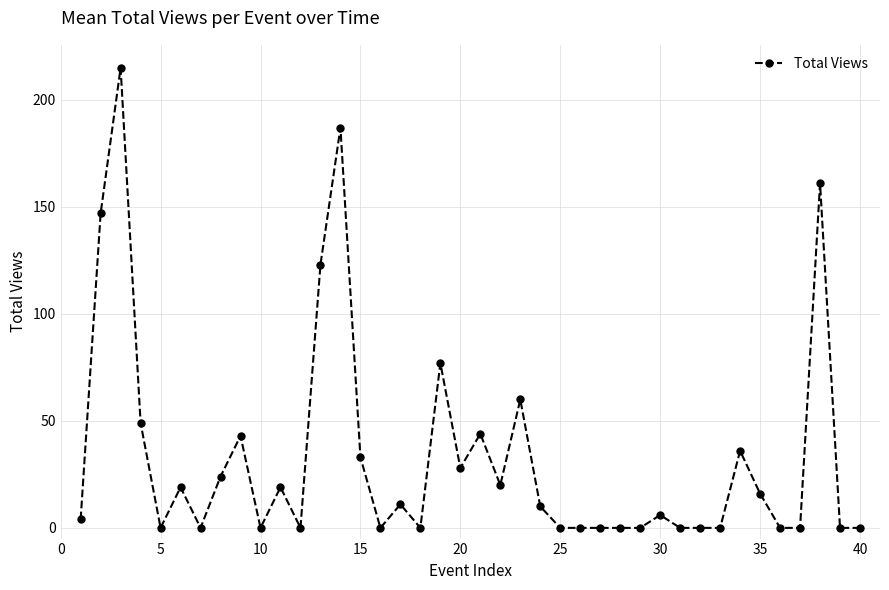

Does the chart have visible grid lines?

Yes